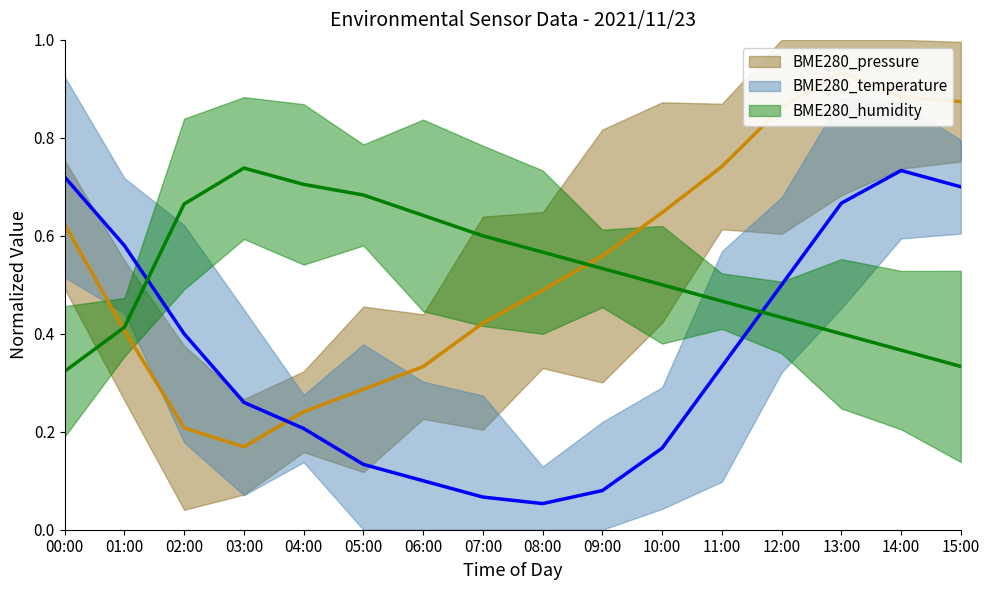

Count the number of categories in the chart.

16